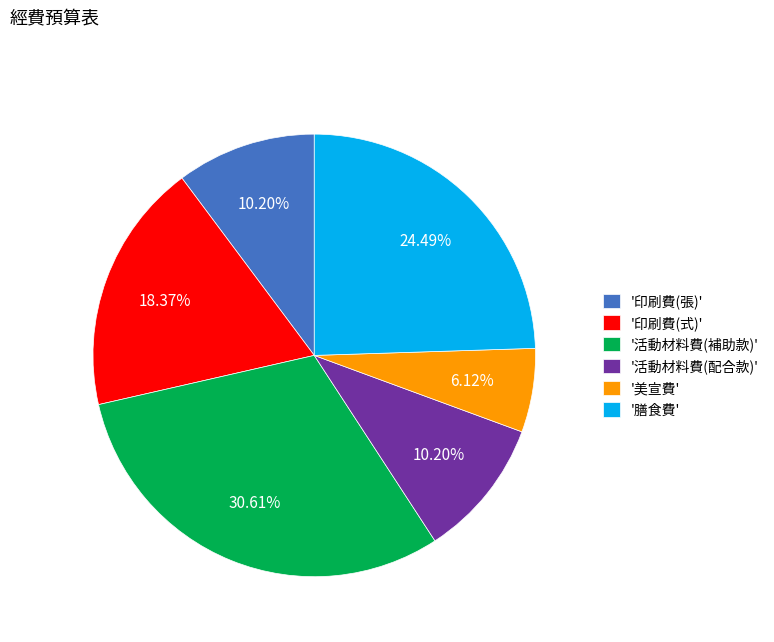

Does '美宣費' account for over 50% of the chart?

No